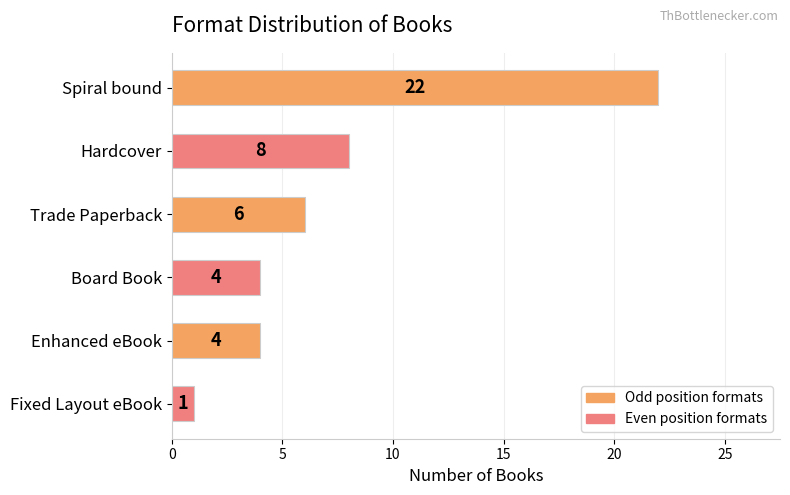

What is the difference between the maximum and minimum values?

21